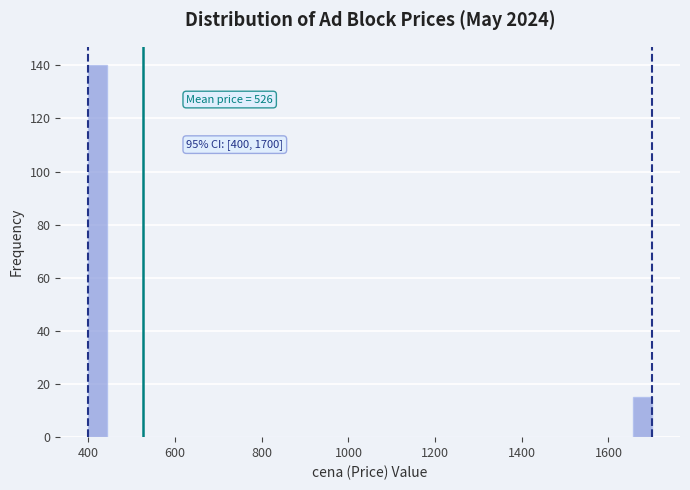

Around what value on the x-axis is the tallest bar? Give the approximate position of its centre, as read against the axis.

420